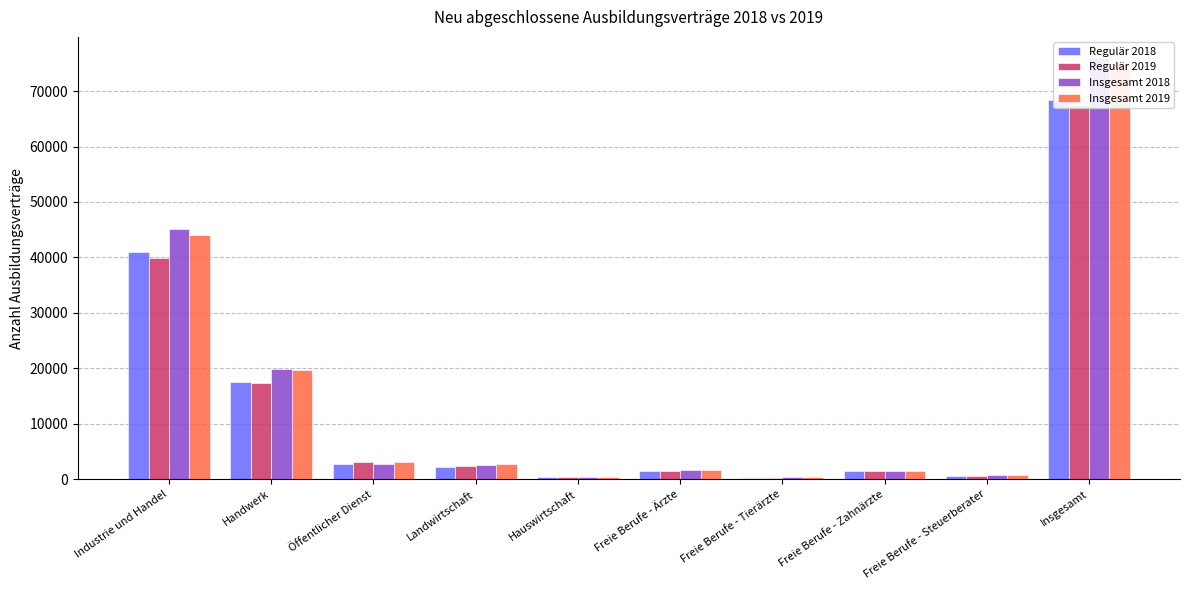

Which series has the largest total across all categories?

Insgesamt 2018